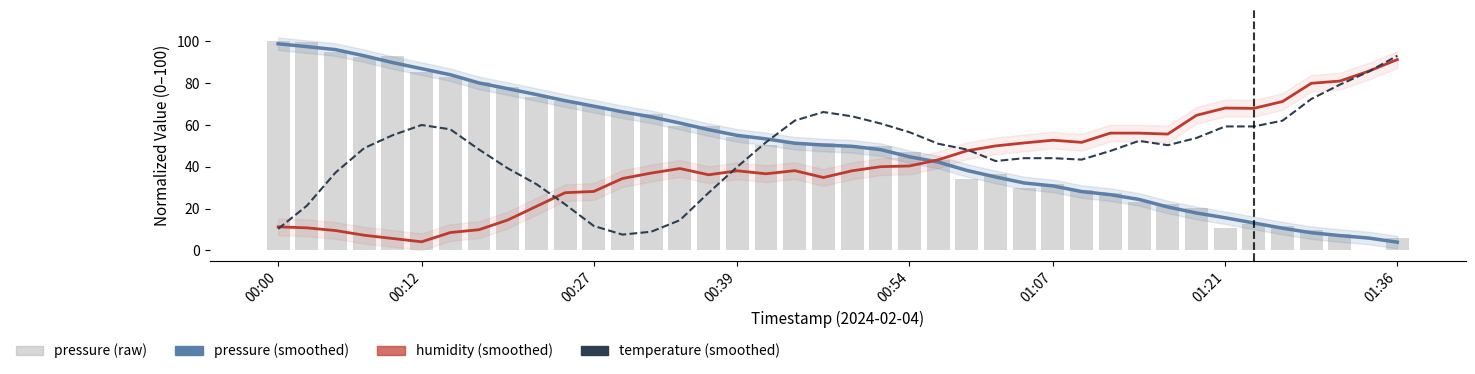

What is the difference between the pressure values at 28 and 17?

21.5